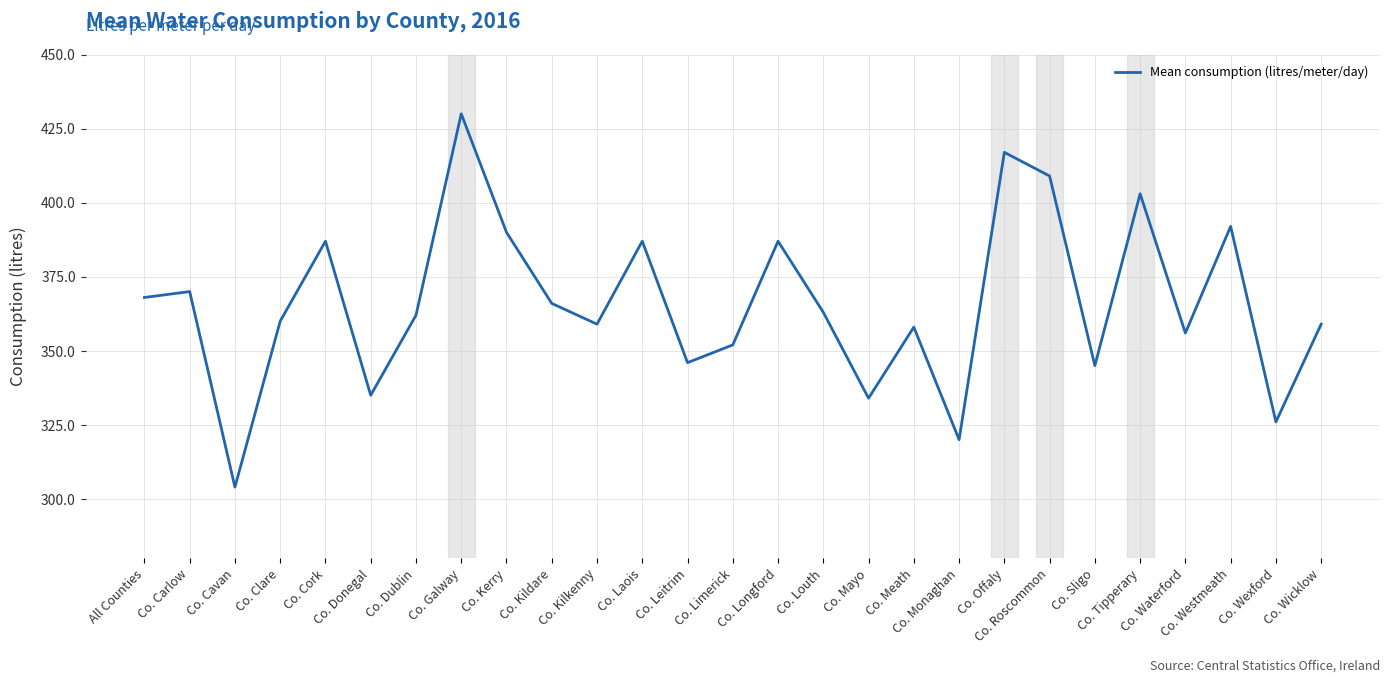

How many lines are shown in the chart?

1